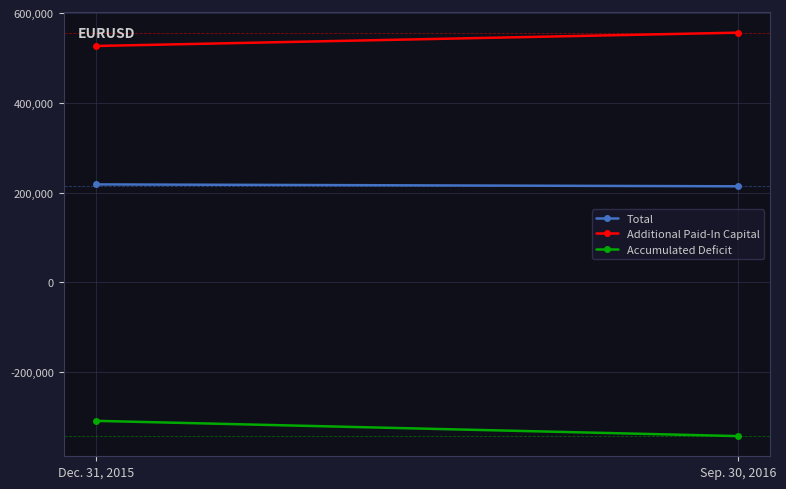

The Additional Paid-In Capital series shows 526696 at Dec. 31, 2015. True or false?

True